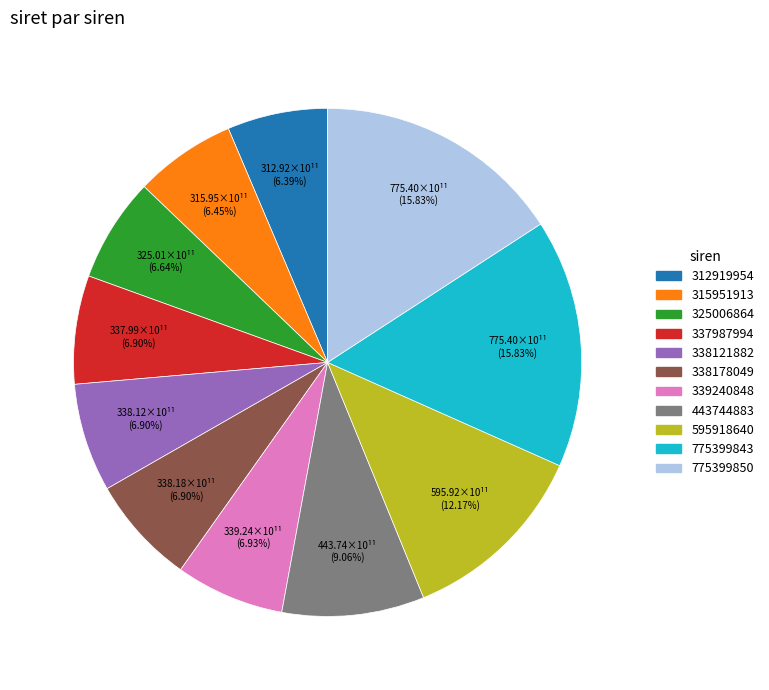

Is it true that 325006864 is 1% of the pie?

False